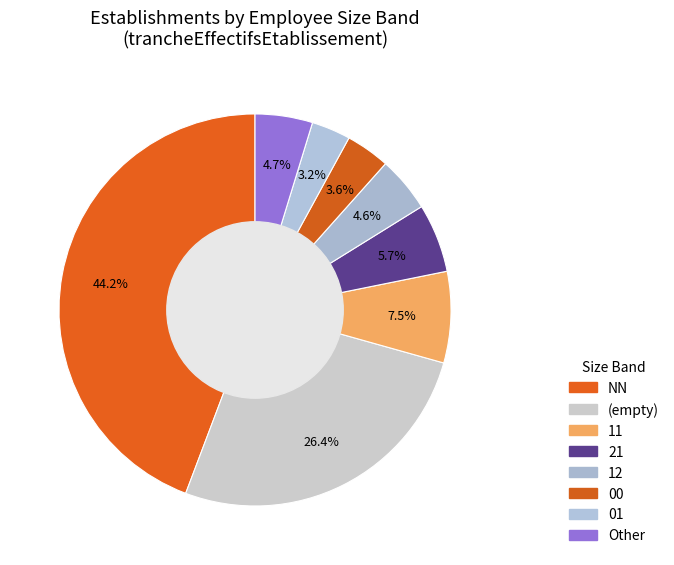

How many segments does this pie chart have?

8